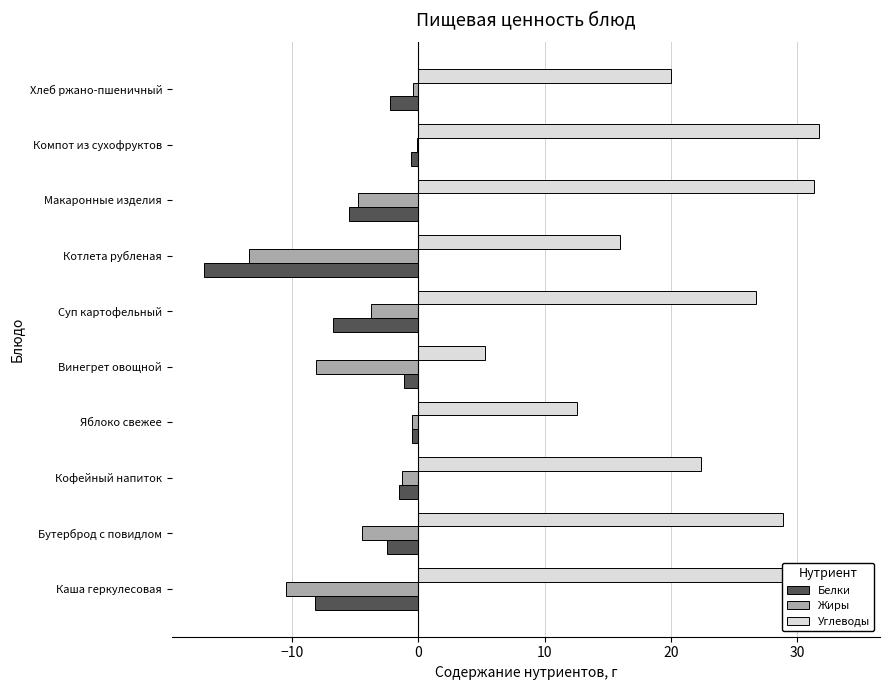

What is the minimum value shown in the chart?

-16.9